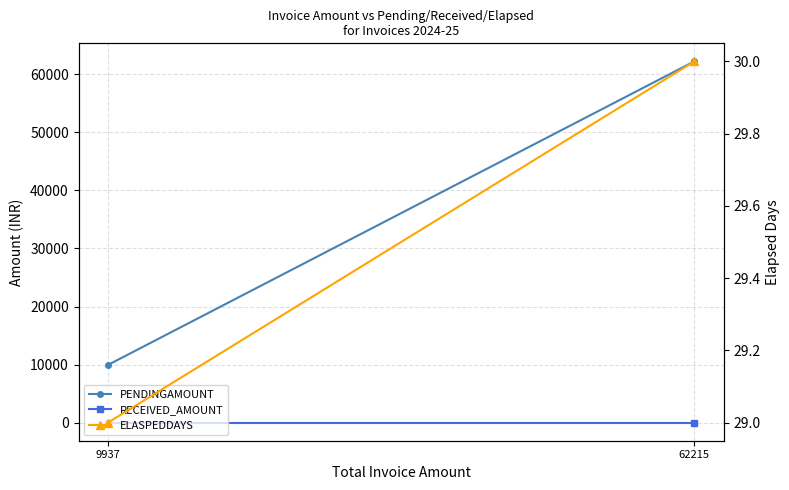

True or false: PENDINGAMOUNT has a value of 9937 at 9937.

True